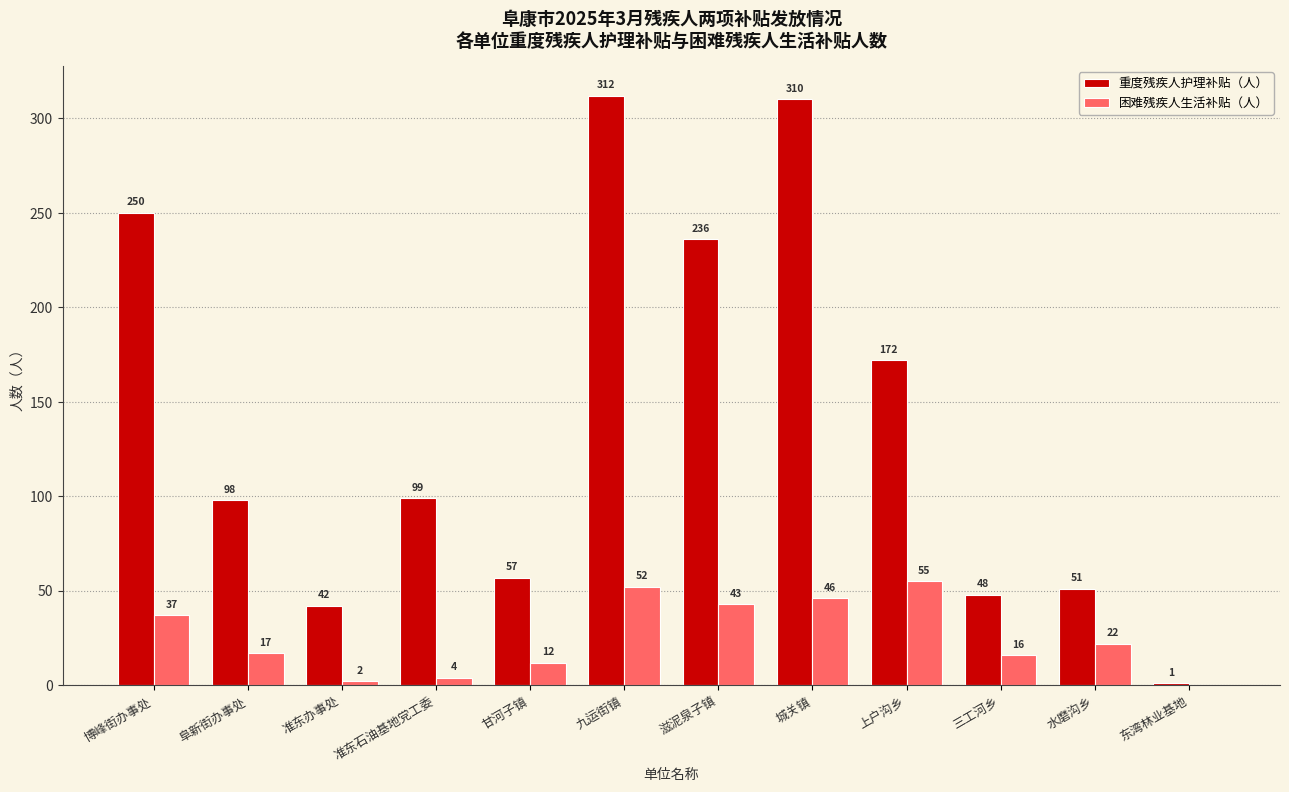

Between 博峰街办事处 and 准东办事处, which series saw the biggest shift?

重度残疾人护理补贴（人）